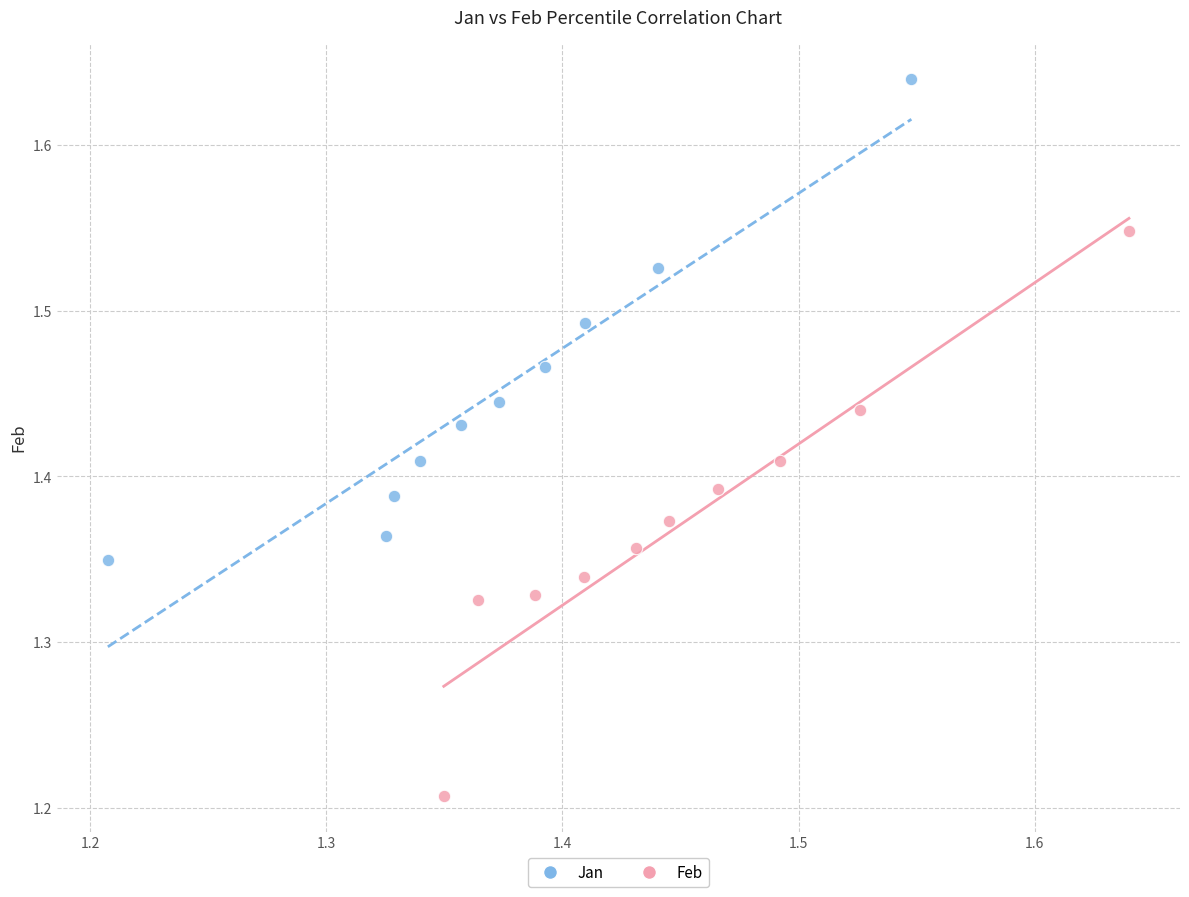

Which series contains the lowest Y value?

Feb